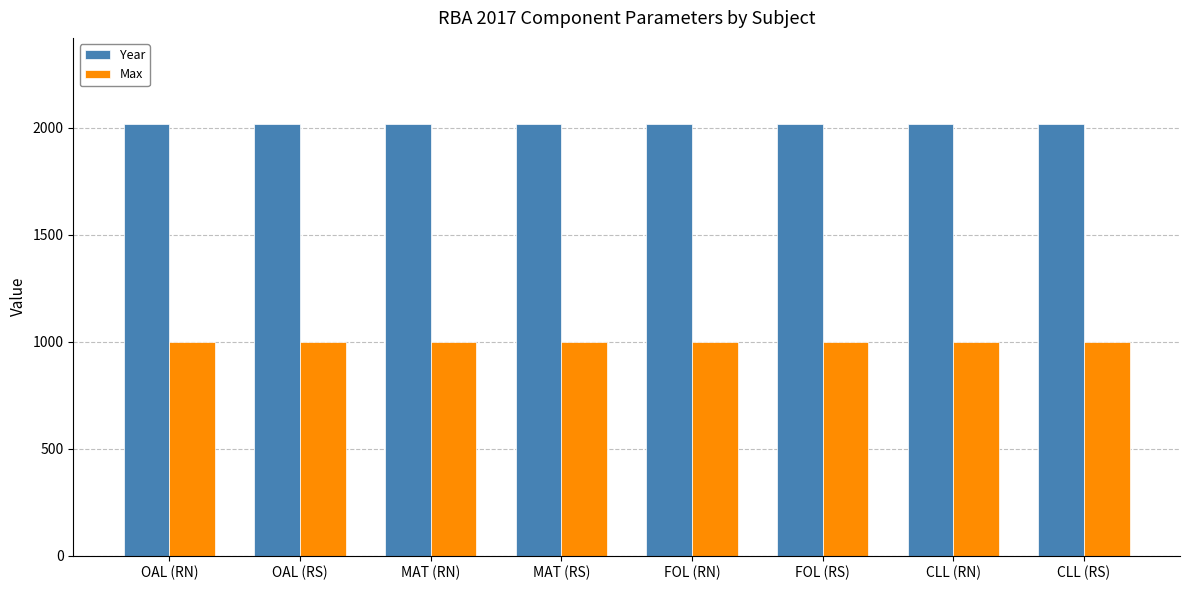

Rank the series by their maximum value, from lowest to highest.

Max, Year